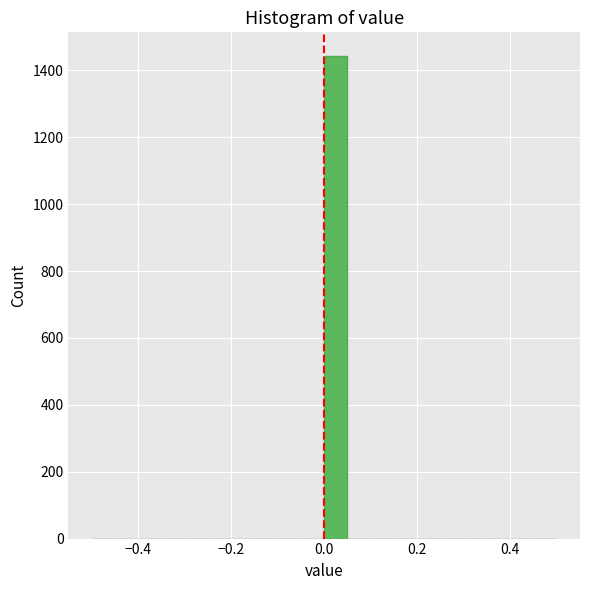

Around what value on the x-axis is the tallest bar? Give the approximate position of its centre, as read against the axis.

0.02